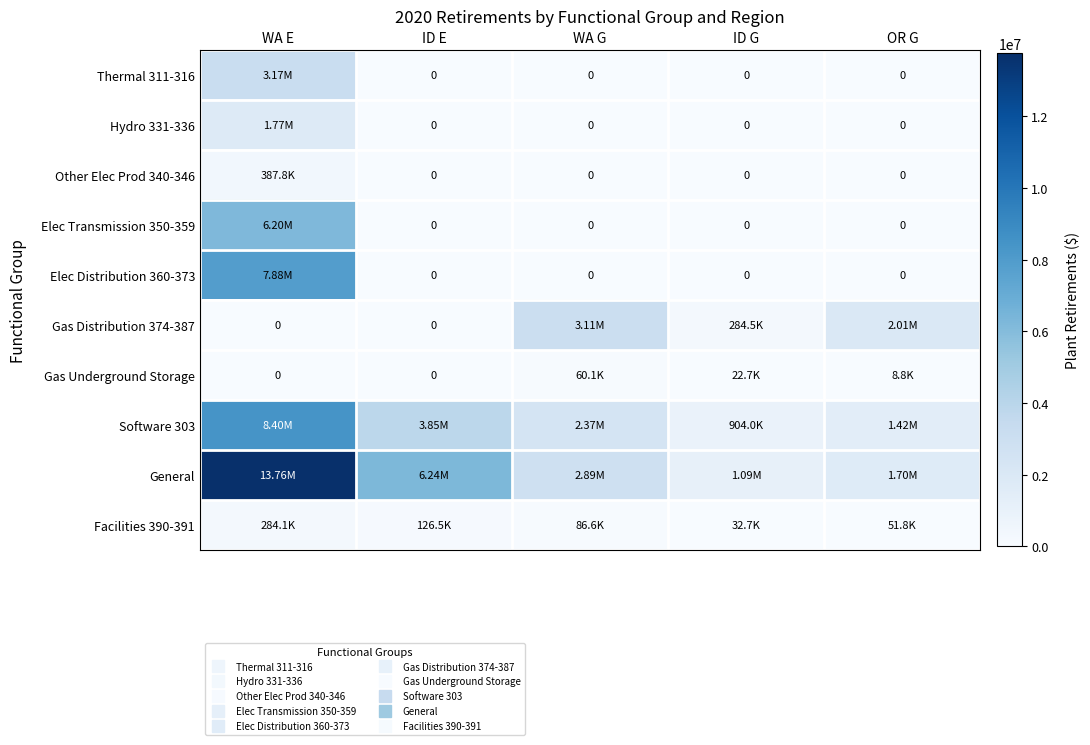

What is the sum of the Other Elec Prod 340-346 values at WA E and OR G?

387771.9